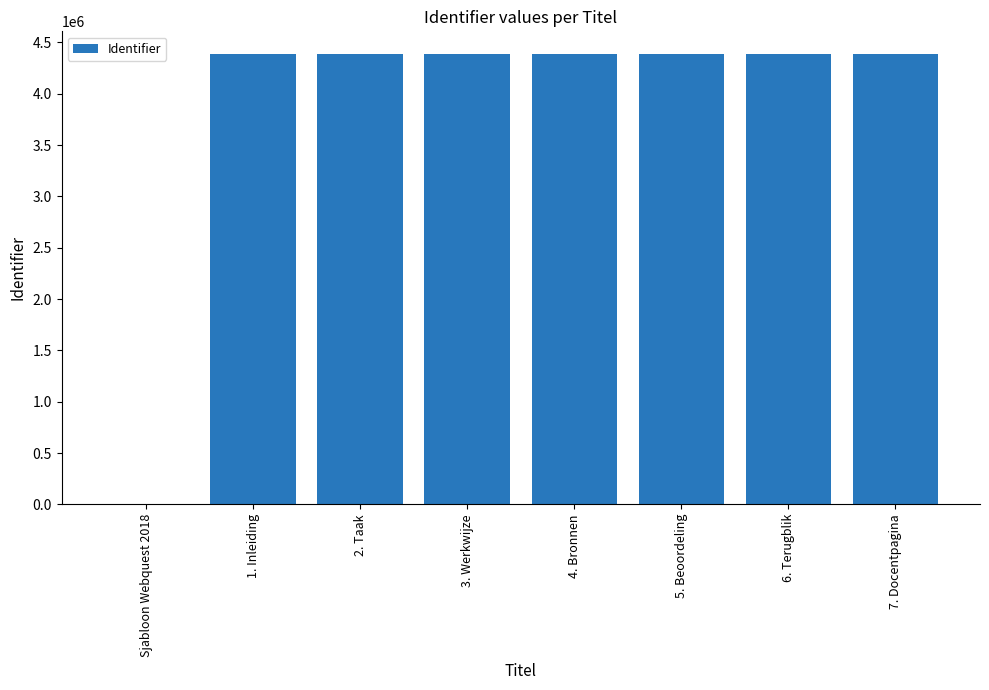

The value at 7. Docentpagina is 6480727. True or false?

False